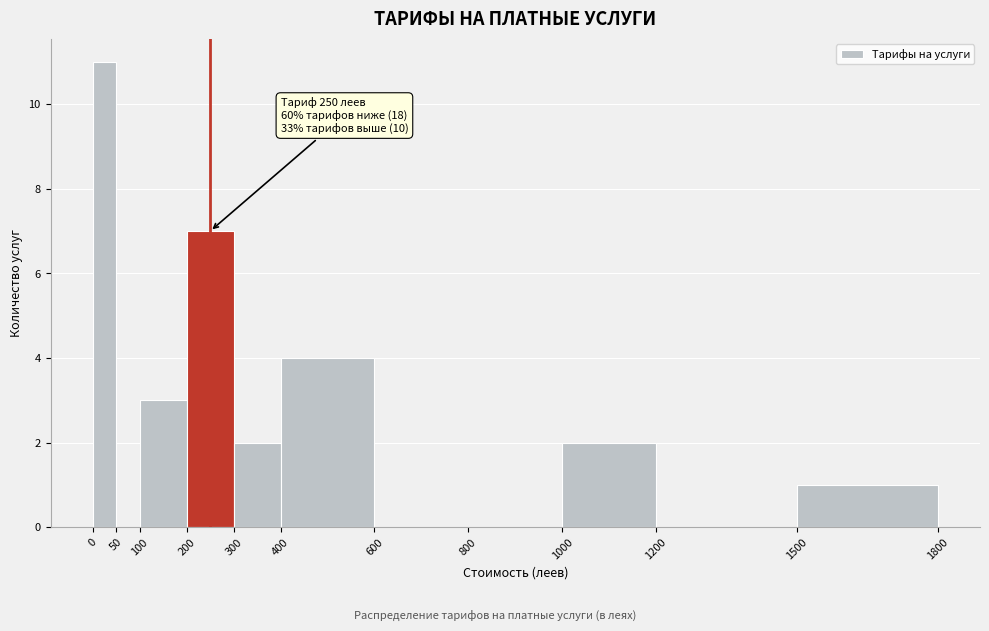

Over which range of the x-axis is the bar tallest?

0 to 50